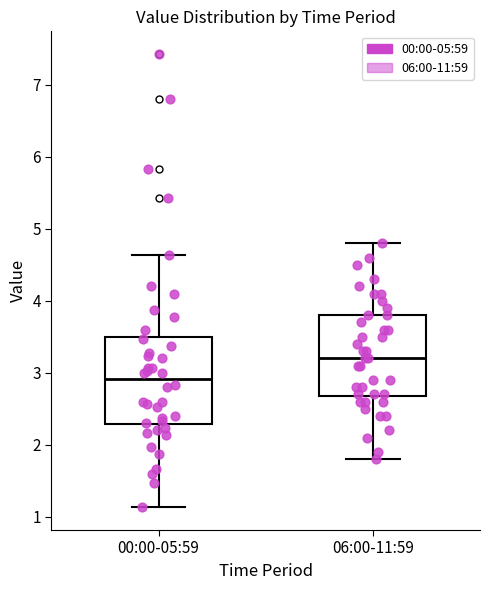

Reading left to right, read every box against the y-axis: the position of its median line, the range the box covers, and the ends of its whiskers. The values are not printed on the chart, so give them approximately, as read against the axis.

00:00-05:59: median 2.9, box 2.3 to 3.5, whiskers 1.1 to 4.6
06:00-11:59: median 3.2, box 2.7 to 3.8, whiskers 1.8 to 4.8